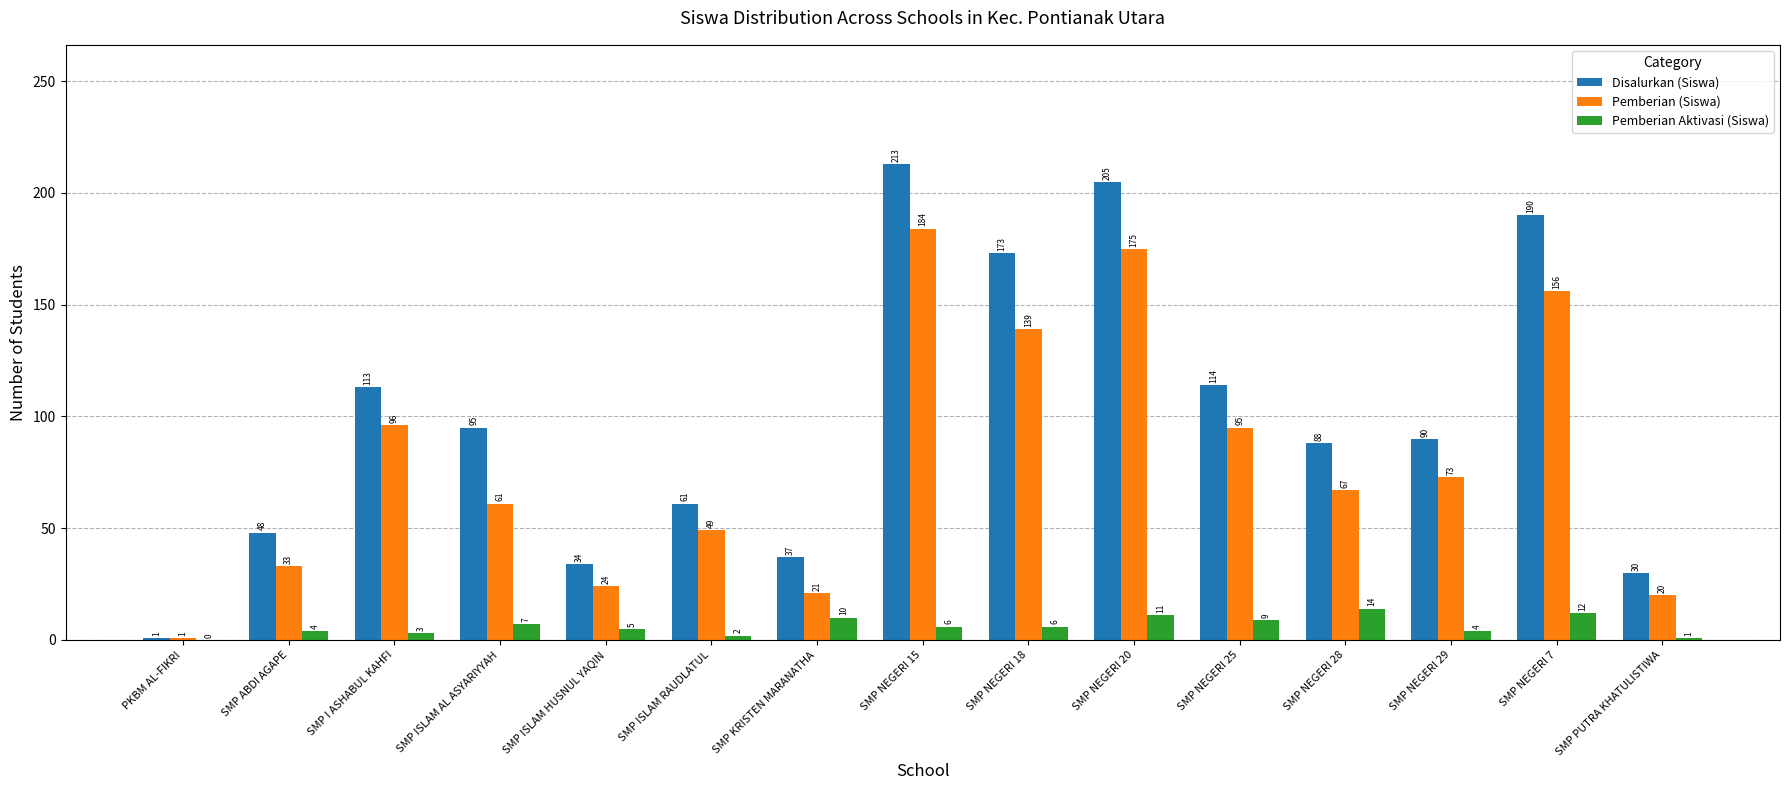

Which series has the largest total across all categories?

Disalurkan (Siswa)